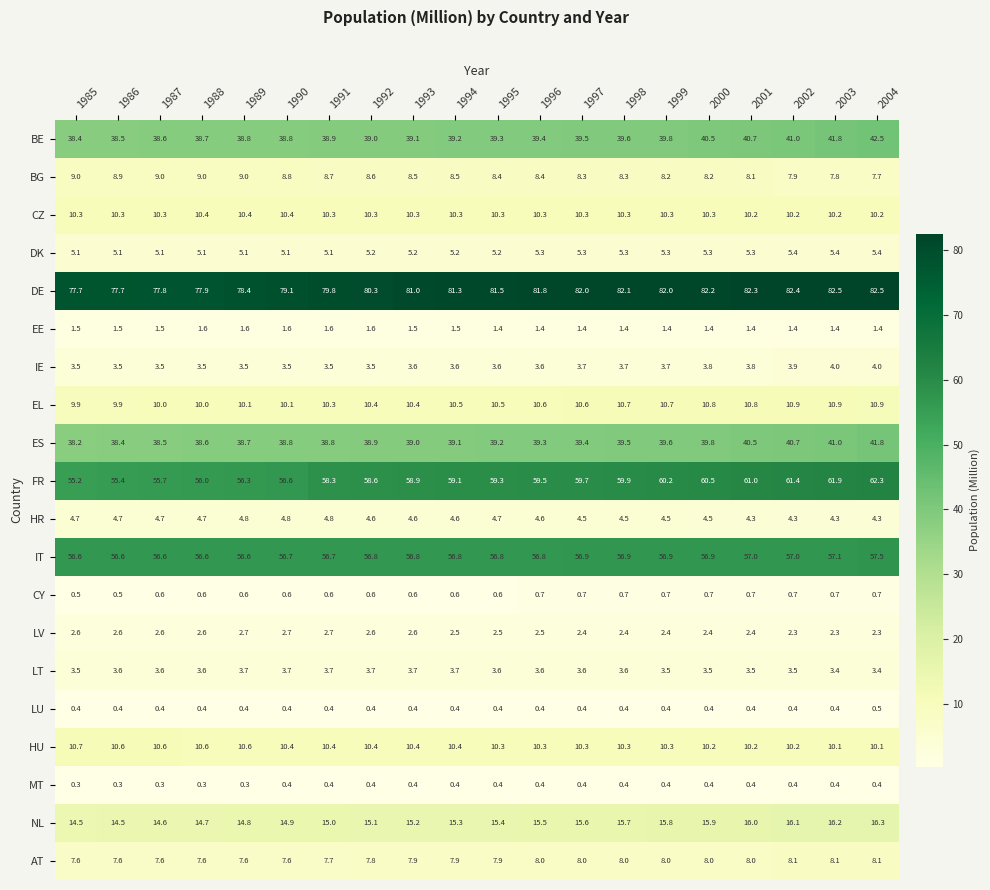

The value of BE at 2000 is 40.5. True or false?

True